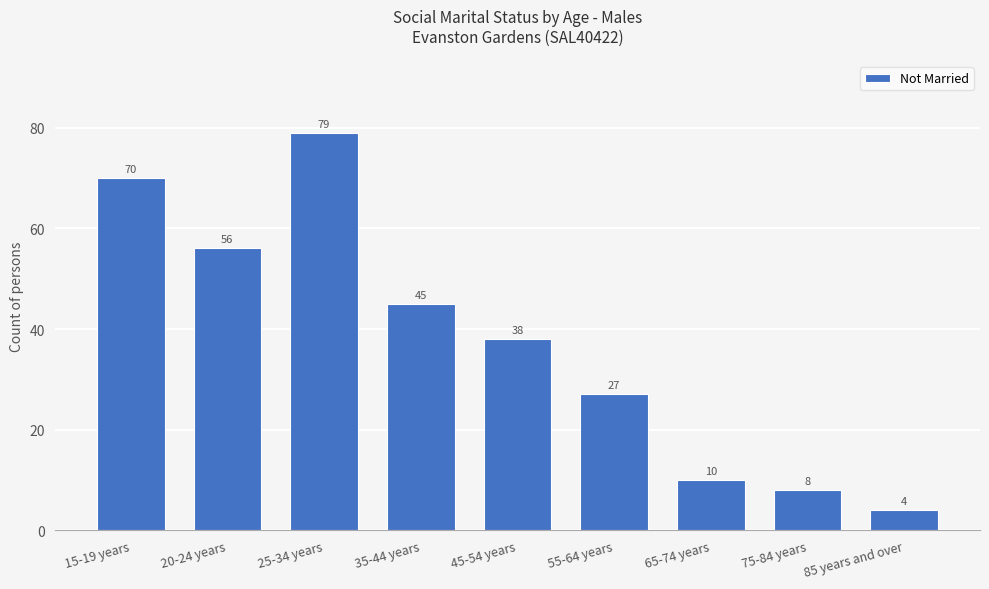

What is the difference between the values at 15-19 years and 45-54 years?

32